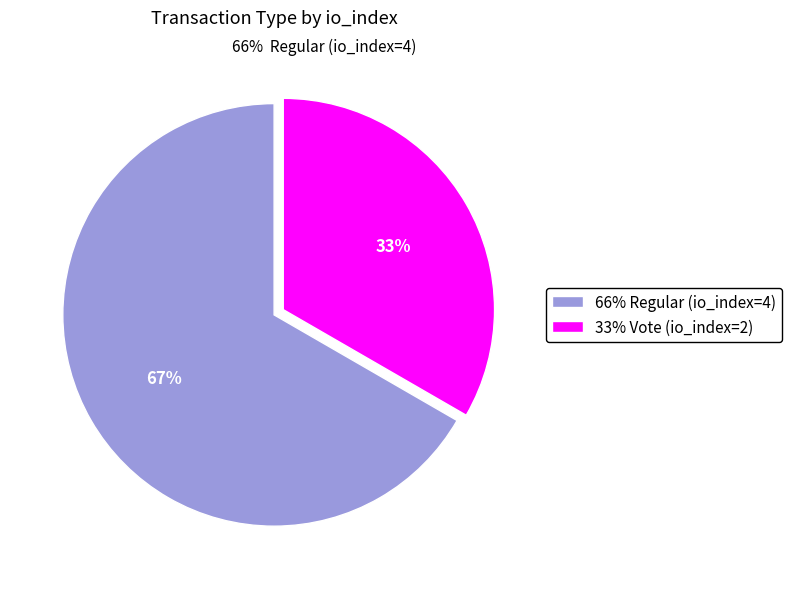

Do Vote (io_index=2) and Regular (io_index=4) together represent more than half of the pie?

Yes